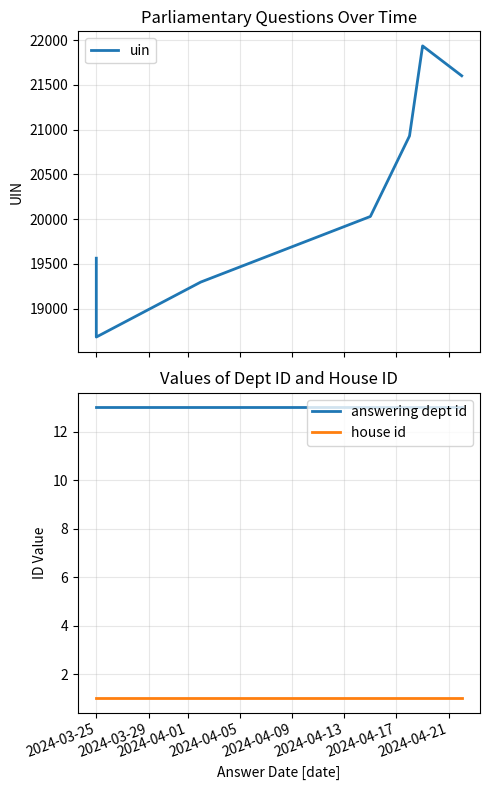

At how many categories does at least one series exceed 15441?

10